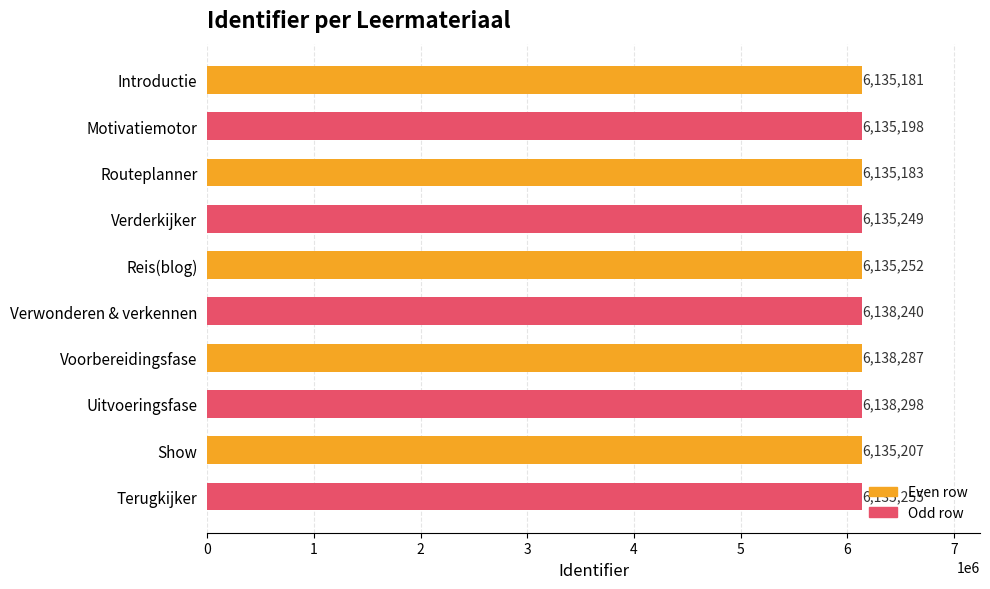

What is the difference between the highest and lowest values at Routeplanner?

66